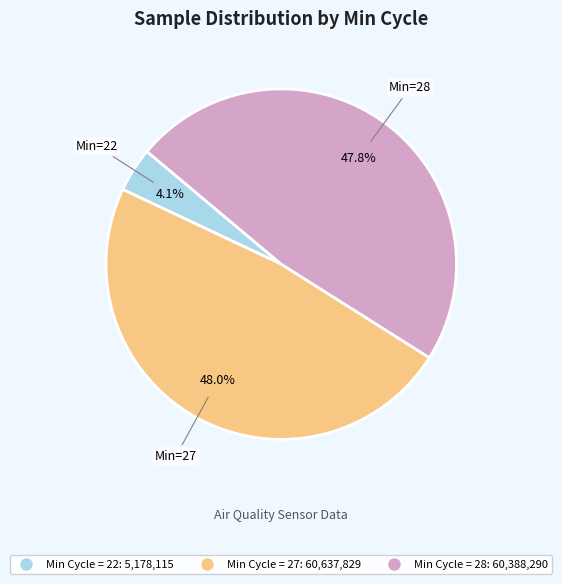

Is there a majority slice in this chart?

No